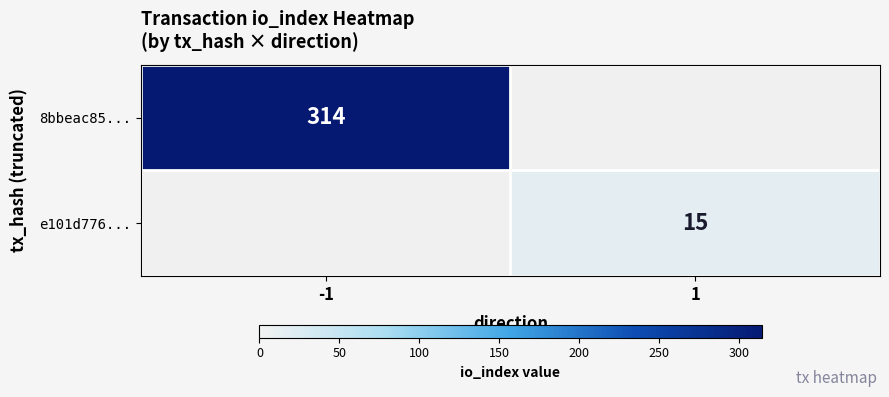

At how many categories does at least one series exceed 64?

1